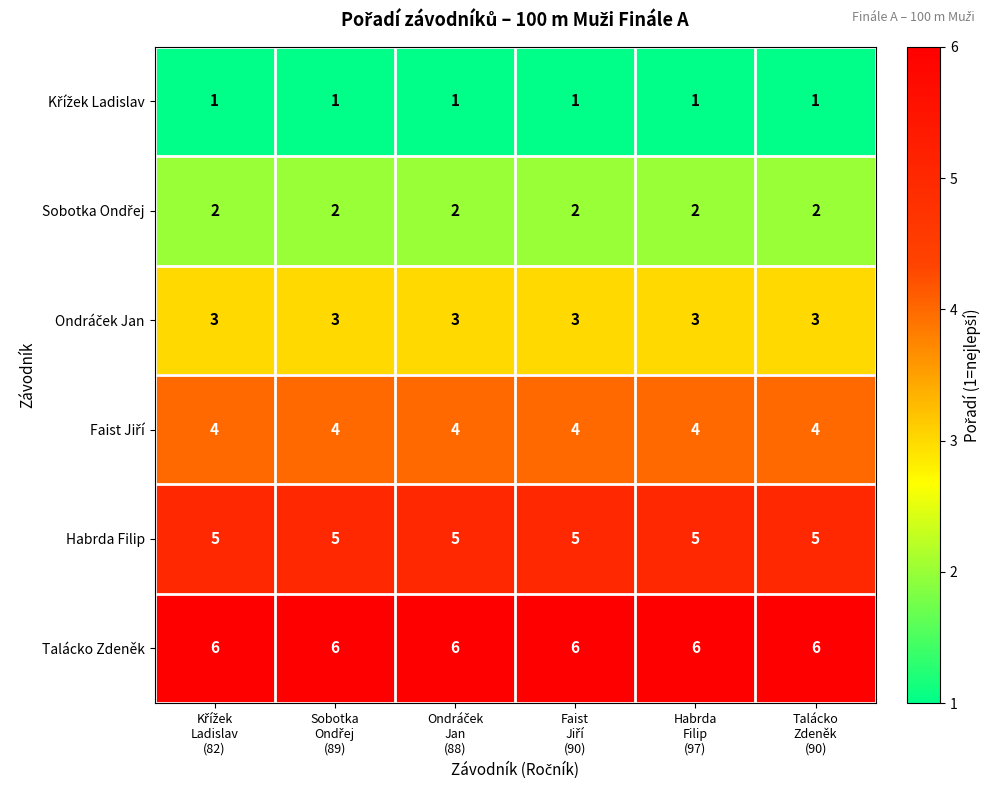

Which series has the largest total across all categories?

Talácko Zdeněk